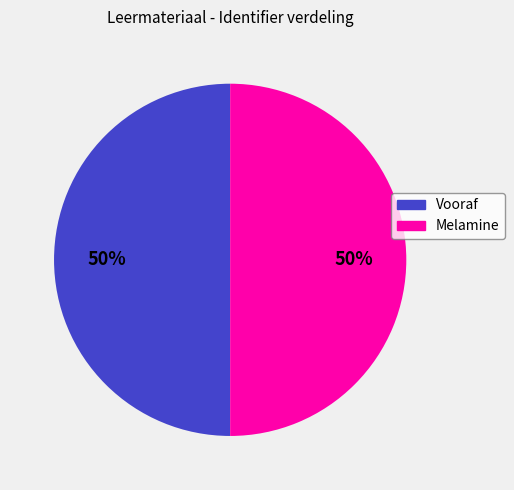

To the nearest percent, what is the average slice percentage?

50%